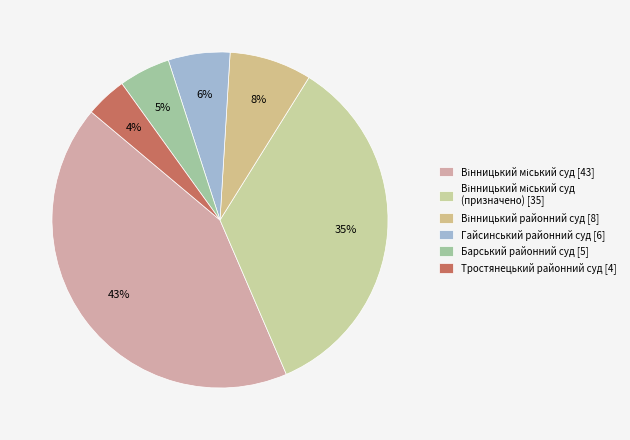

Rank the categories by value from highest to lowest.

Вінницький міський суд (43), Призначено (обрано): 35 суддів, Вінницький районний суд (8), Гайсинський районний суд (6), Барський районний суд (5), Тростянецький районний суд (4)